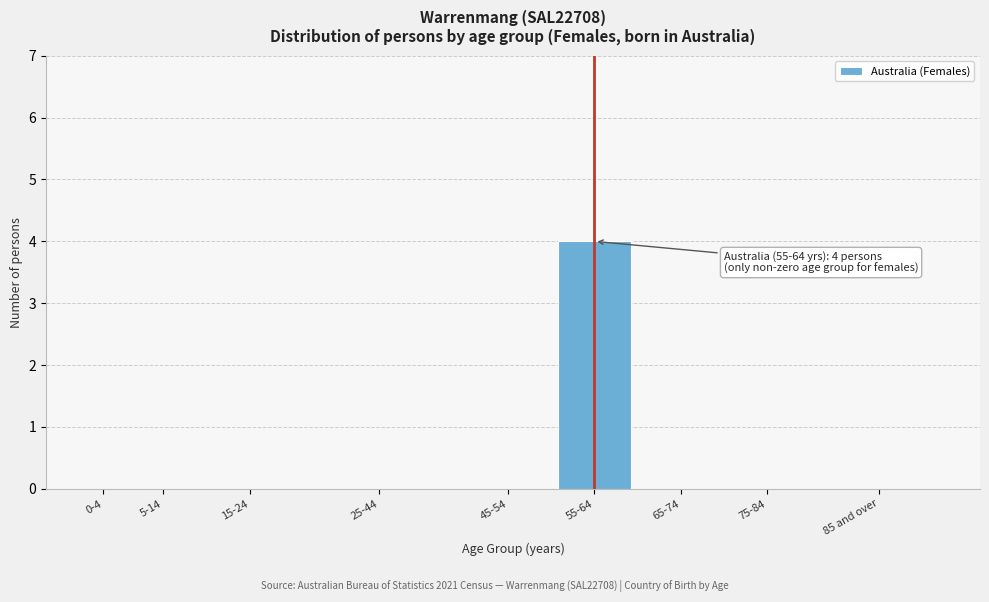

Reading left to right, what are all the values shown in this chart?

0-4=0	5-14=0	15-24=0	25-44=0	45-54=0	55-64=4	65-74=0	75-84=0	85 and over=0